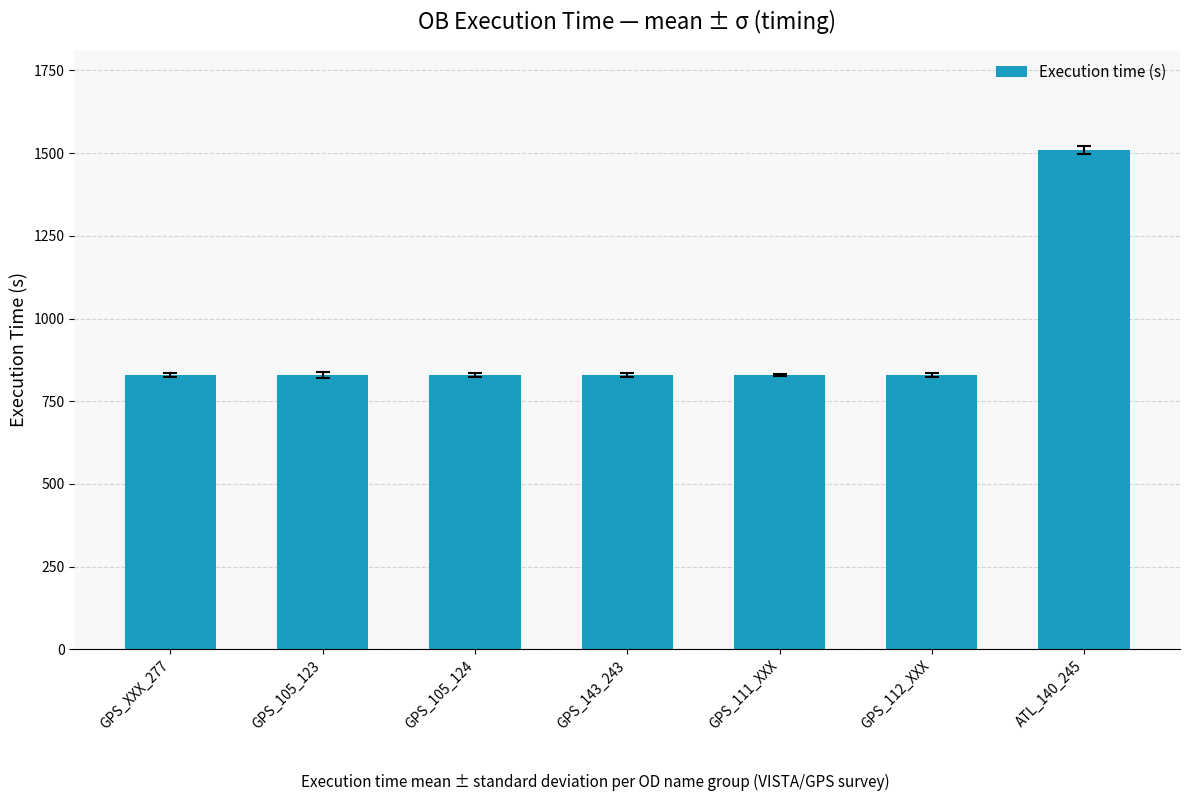

What is the value of the 4th bar from the left?

829